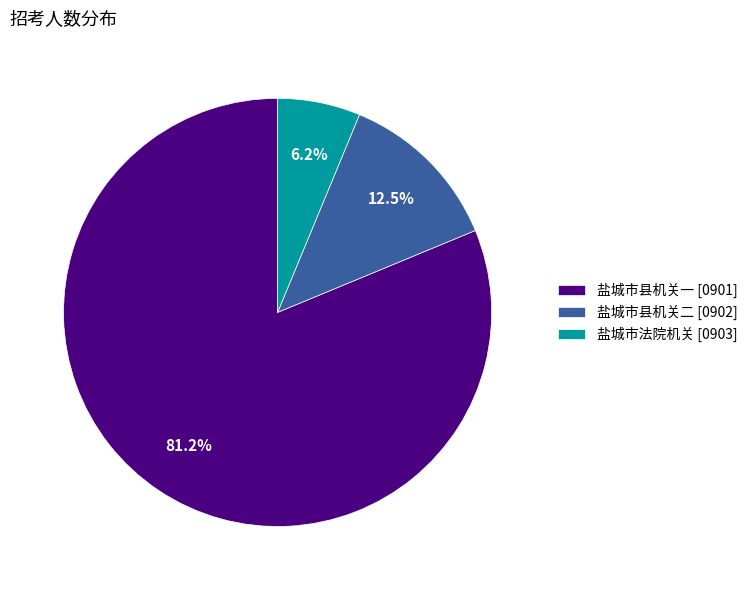

Rank the categories by value from highest to lowest.

盐城市县机关一 [0901], 盐城市县机关二 [0902], 盐城市法院机关 [0903]